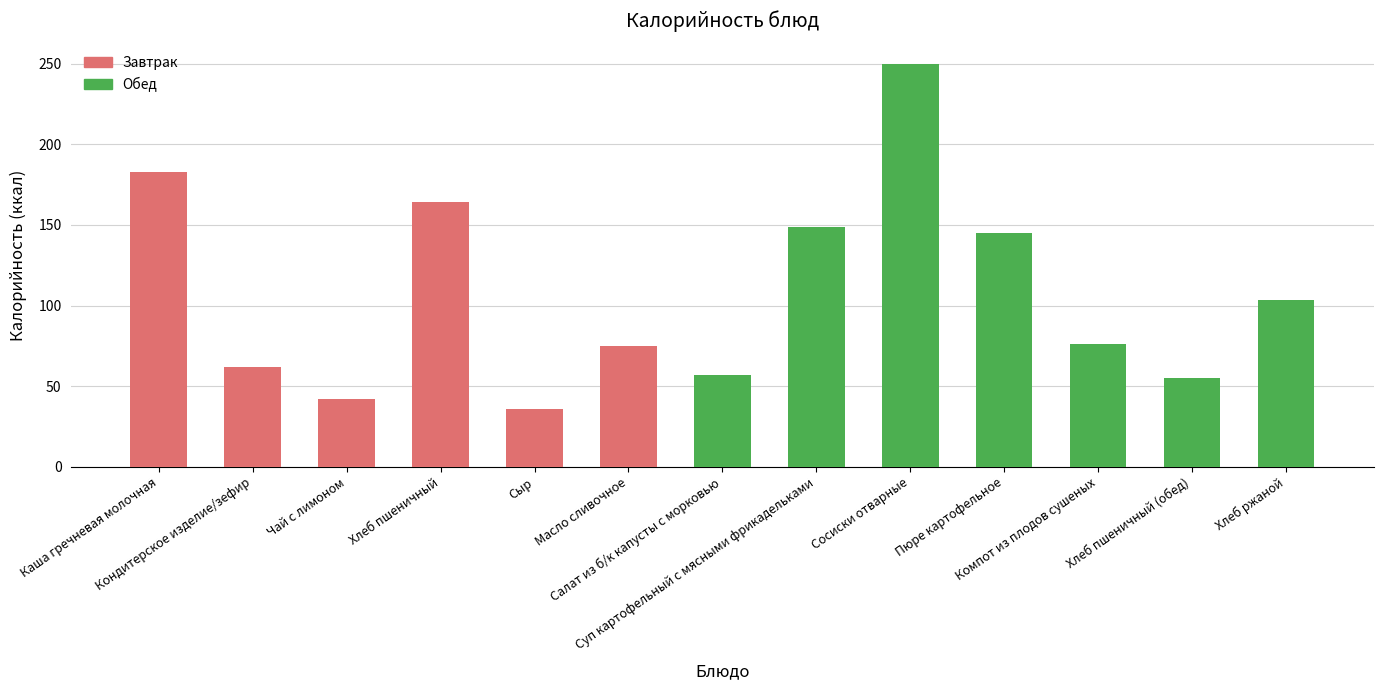

True or false: the data shows 24.8 at Сыр.

False